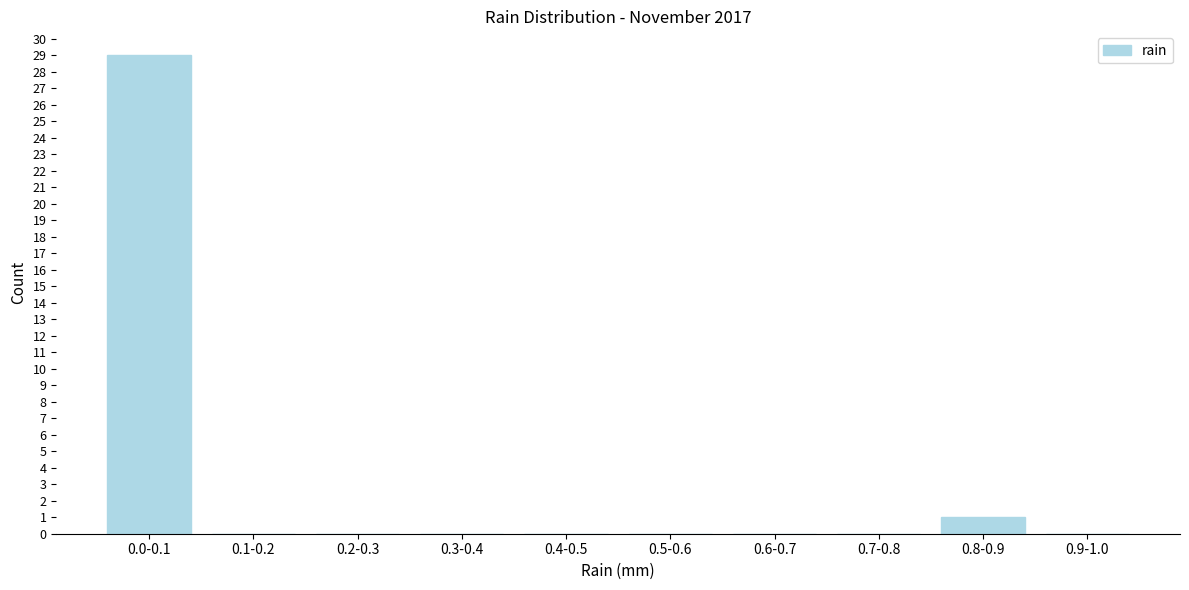

Reading left to right, extract all data points from this chart.

0.0-0.1=29	0.1-0.2=0	0.2-0.3=0	0.3-0.4=0	0.4-0.5=0	0.5-0.6=0	0.6-0.7=0	0.7-0.8=0	0.8-0.9=1	0.9-1.0=0